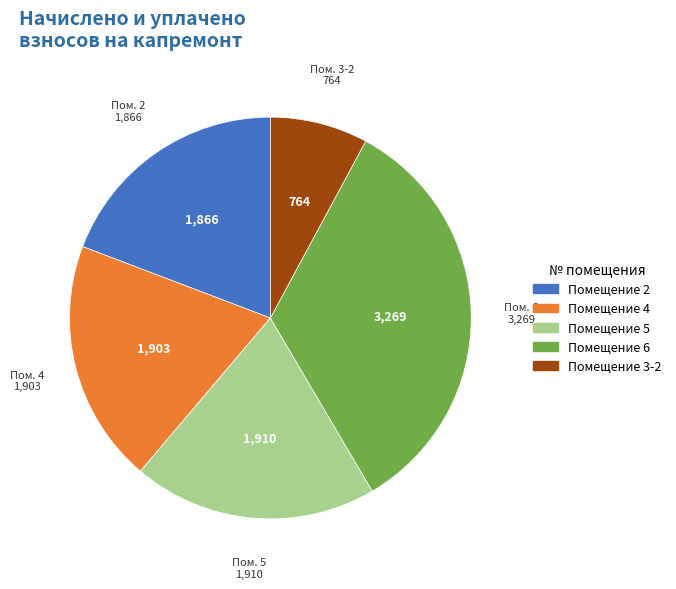

Does any single category account for the majority?

No